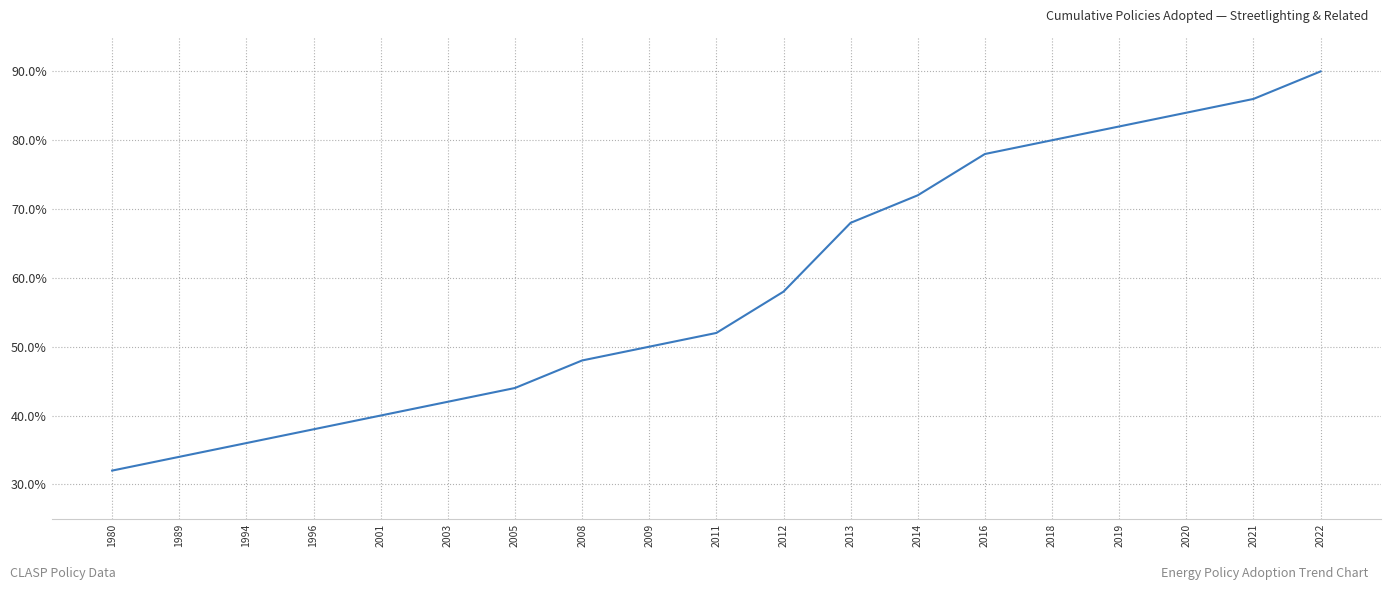

What is the difference between the maximum and second lowest values?

56